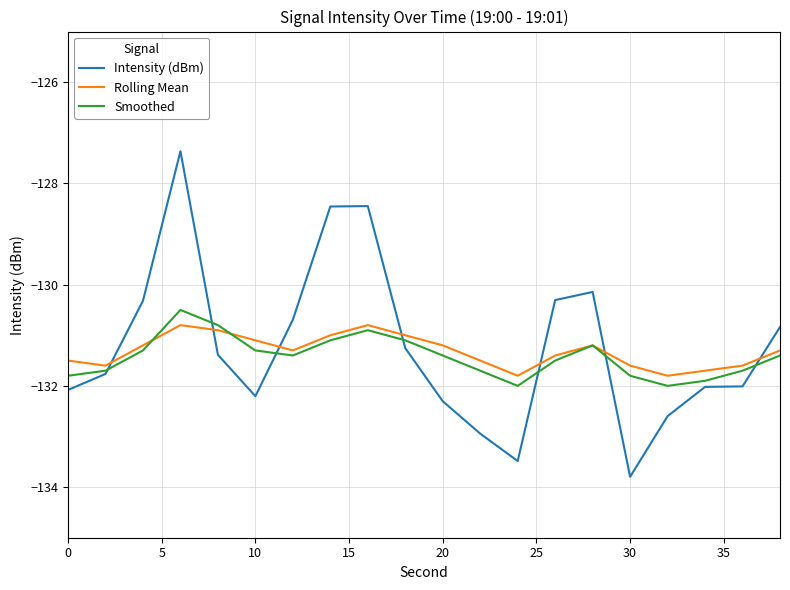

List the series in order of their overall mean, lowest first.

Smoothed, Rolling Mean, Intensity (dBm)